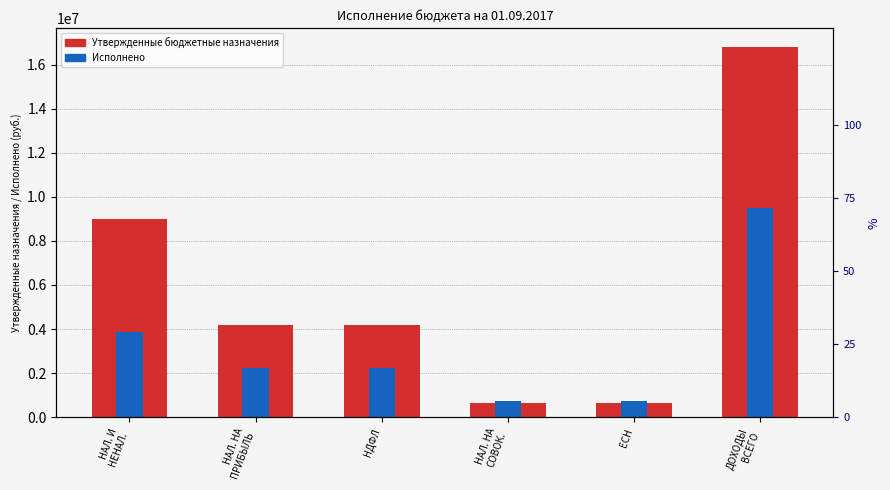

How many bars are there in each group?

2